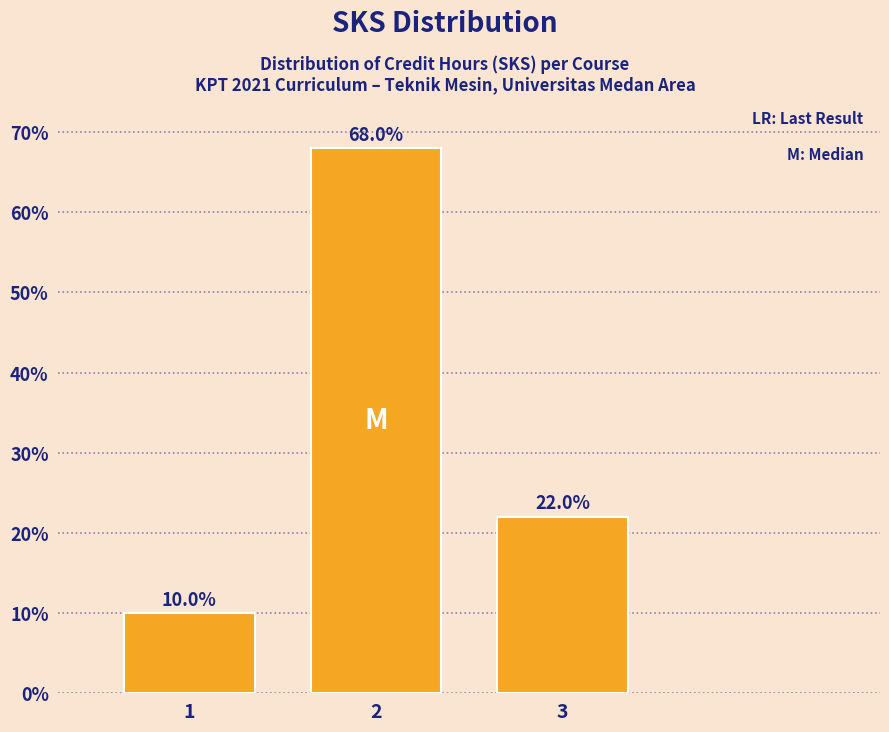

Reading right to left, transcribe all the data shown in this chart.

3=22	2=68	1=10